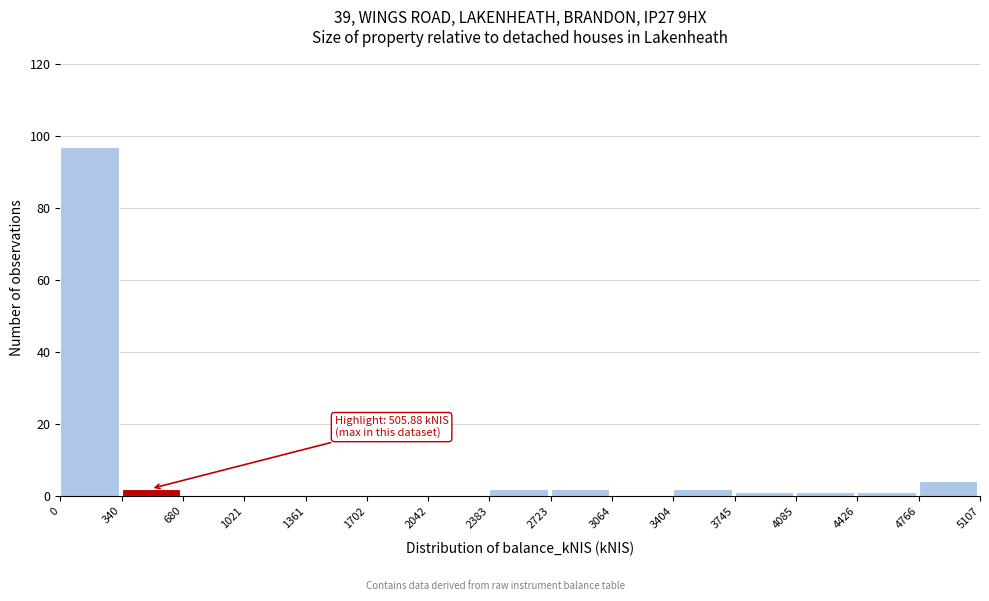

Over which range of the x-axis is the bar tallest?

0 to 340